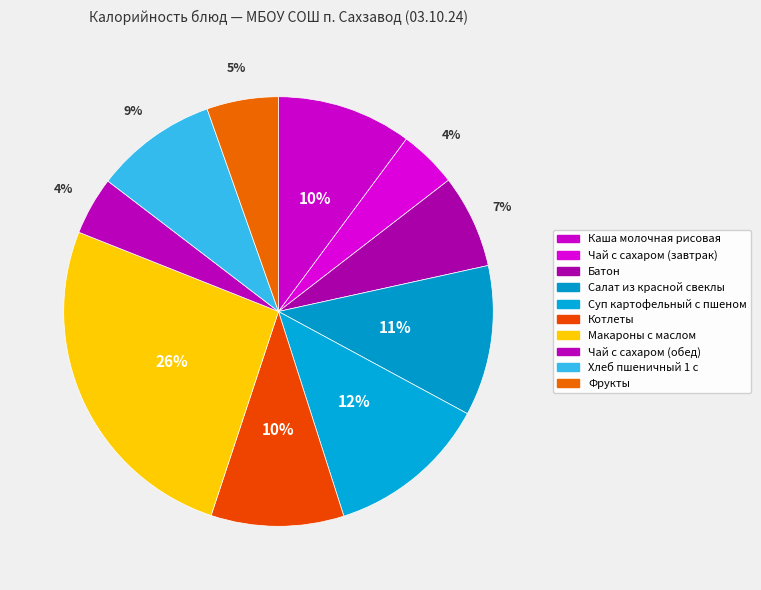

Rank the categories by value from lowest to highest.

Чай с сахаром (завтрак), Чай с сахаром (обед), Фрукты, Батон, Хлеб пшеничный 1 с, Котлеты, Каша молочная рисовая, Салат из красной свеклы, Суп картофельный с пшеном, Макароны с маслом